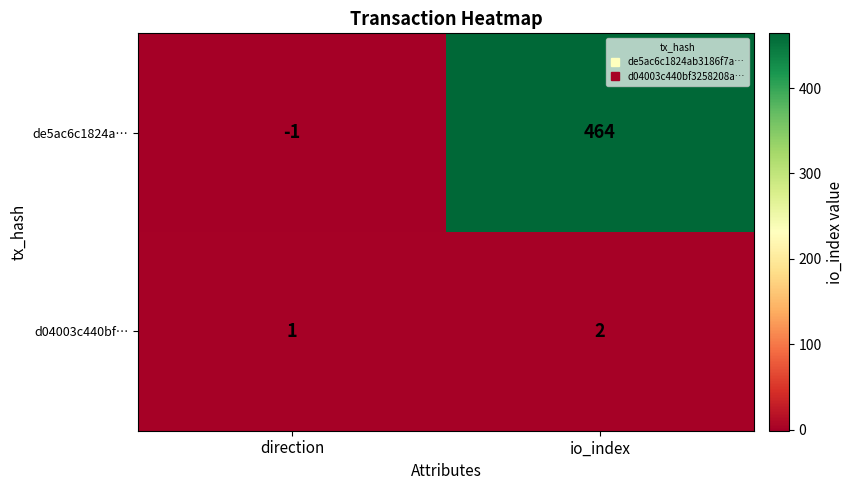

At how many categories does at least one series exceed 88?

1